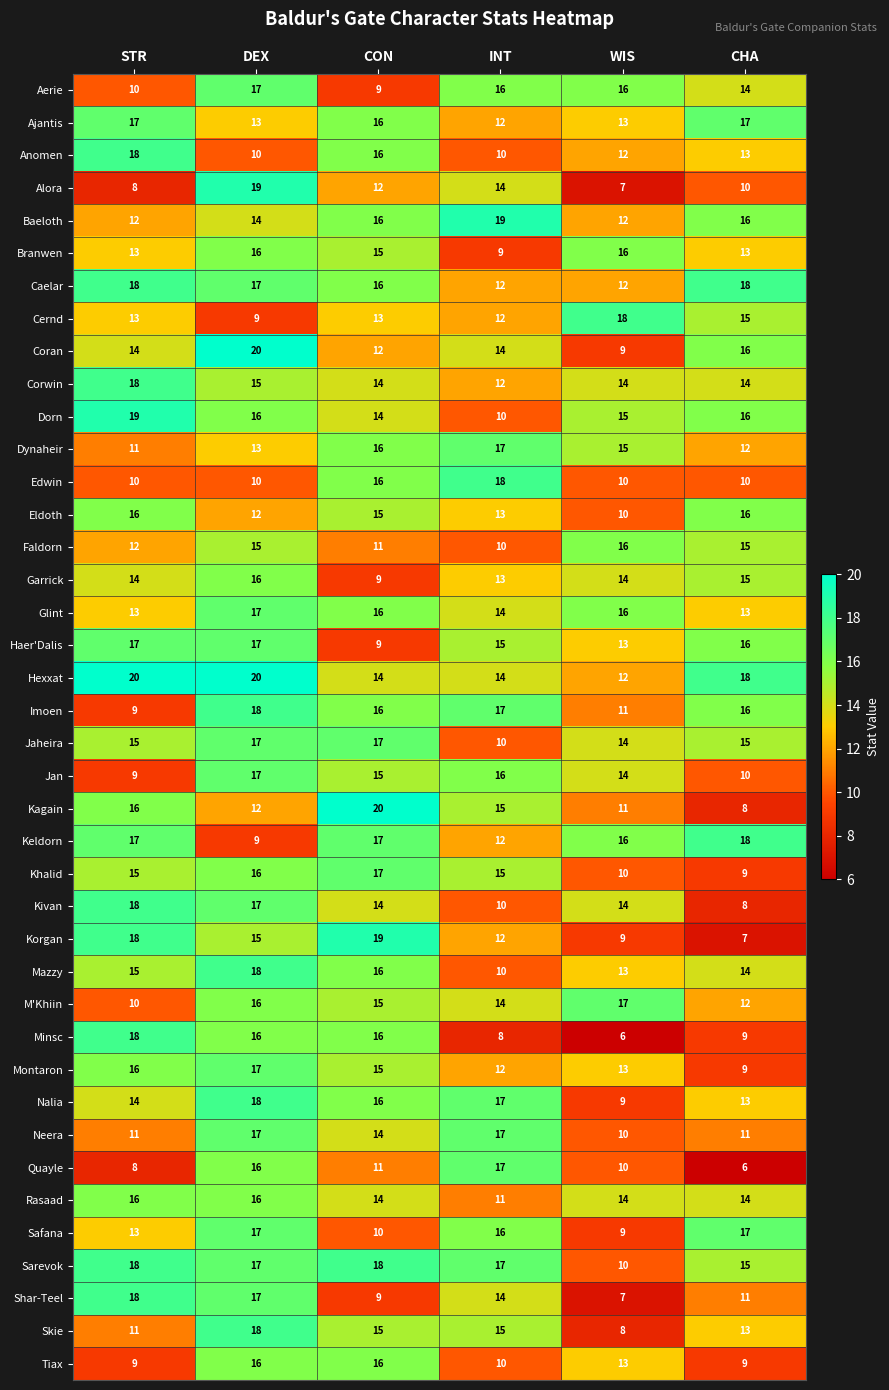

What is the difference between the highest and lowest values at WIS?

12